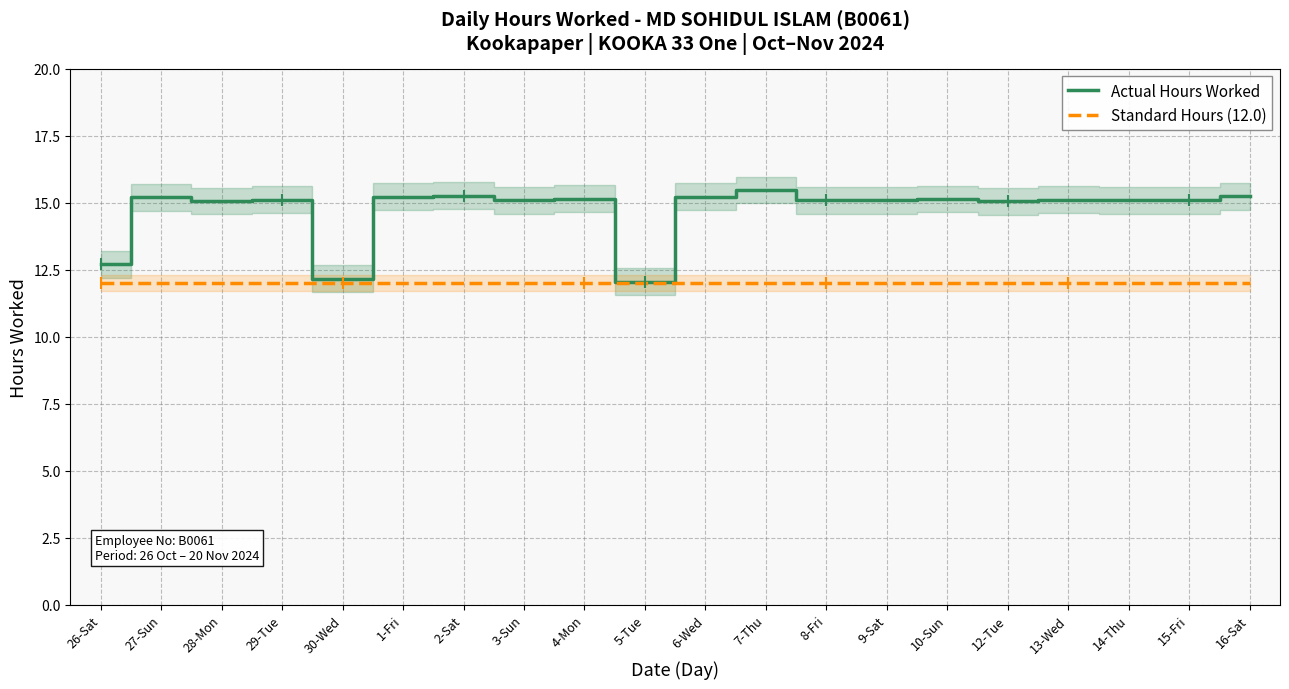

True or false: Actual Hours Worked and Standard Hours (12.0) intersect in this chart.

False